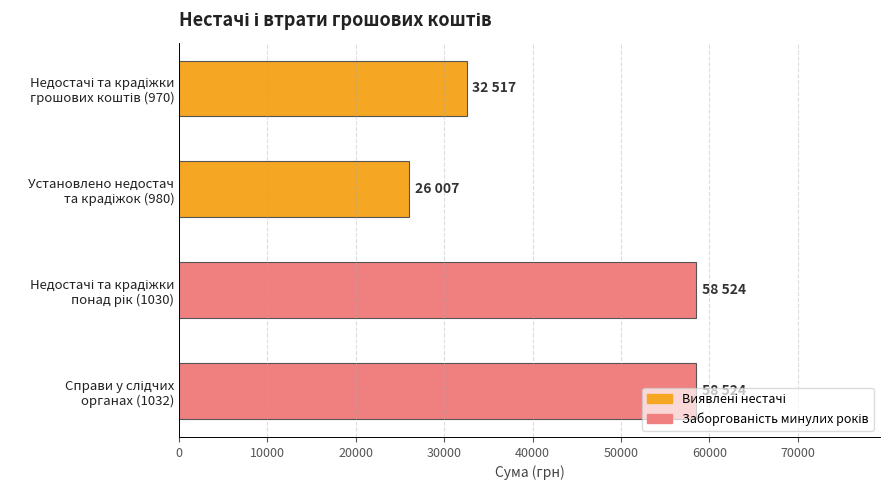

What is the sum of all values?

175572